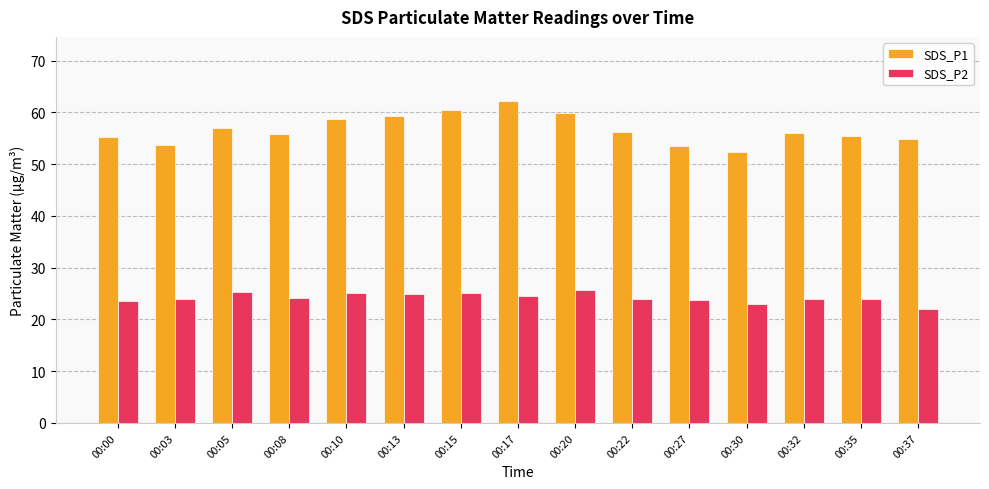

At which label is SDS_P1 closest to 57?

00:05